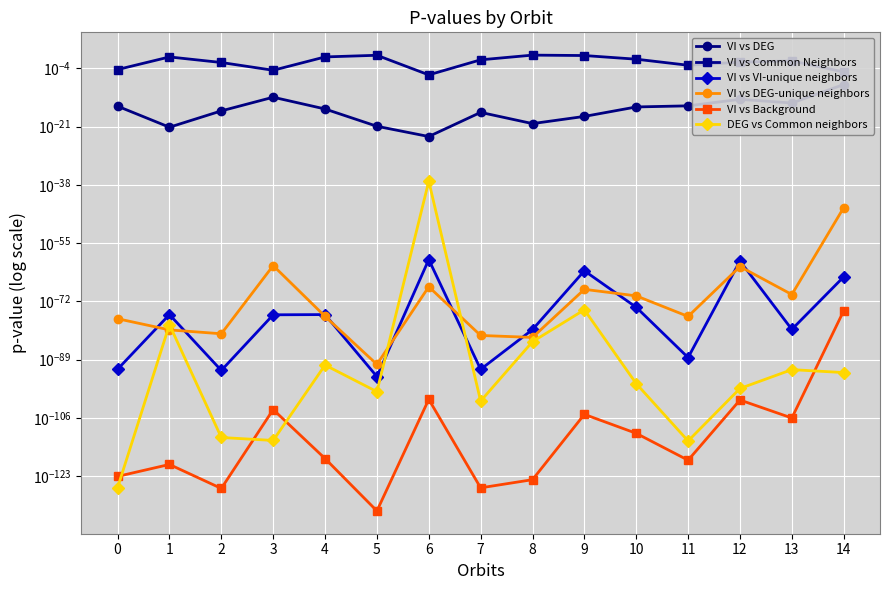

Reading left to right, list all the values displayed in this chart.

VI vs DEG: 0.0	0.0	0.0	0.0	0.0	0.0	0.0	0.0	0.0	0.0	0.0	0.0	0.0	0.0	0.0
VI vs Common Neighbors: 0.0	0.2	0.0	0.0	0.2	0.6	0.0	0.0	0.7	0.5	0.0	0.0	0.0	0.0	0.0
VI vs VI-unique neighbors: 0.0	0.0	0.0	0.0	0.0	0.0	0.0	0.0	0.0	0.0	0.0	0.0	0.0	0.0	0.0
VI vs DEG-unique neighbors: 0.0	0.0	0.0	0.0	0.0	0.0	0.0	0.0	0.0	0.0	0.0	0.0	0.0	0.0	0.0
VI vs Background: 0.0	0.0	0.0	0.0	0.0	0.0	0.0	0.0	0.0	0.0	0.0	0.0	0.0	0.0	0.0
DEG vs Common neighbors: 0.0	0.0	0.0	0.0	0.0	0.0	0.0	0.0	0.0	0.0	0.0	0.0	0.0	0.0	0.0